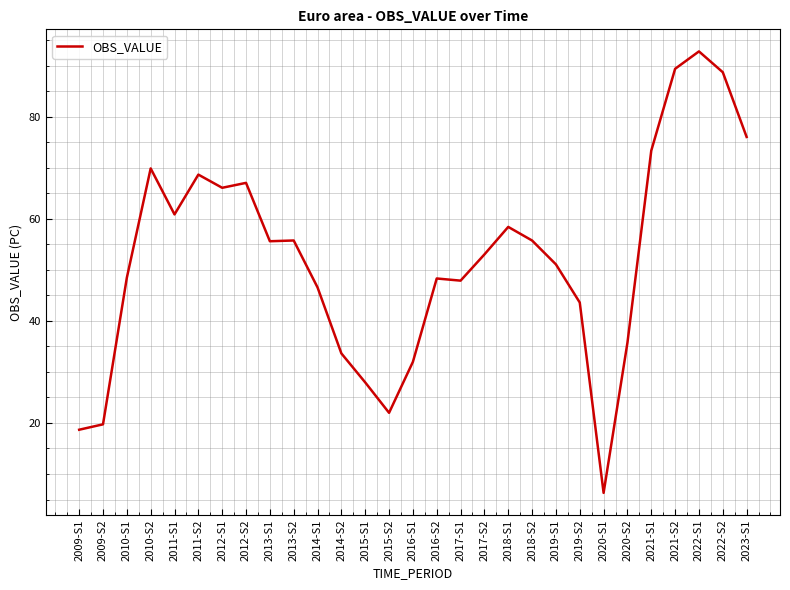

What is the sum of the values at 2017-S2 and 2015-S1?

81.0